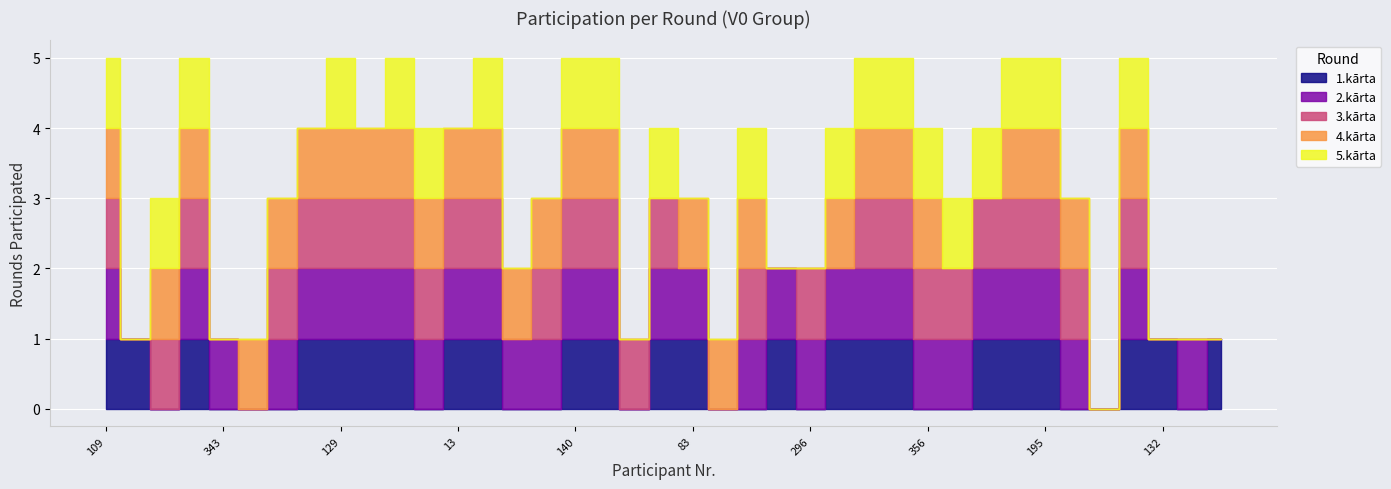

Which series has the largest total across all categories?

2.kārta